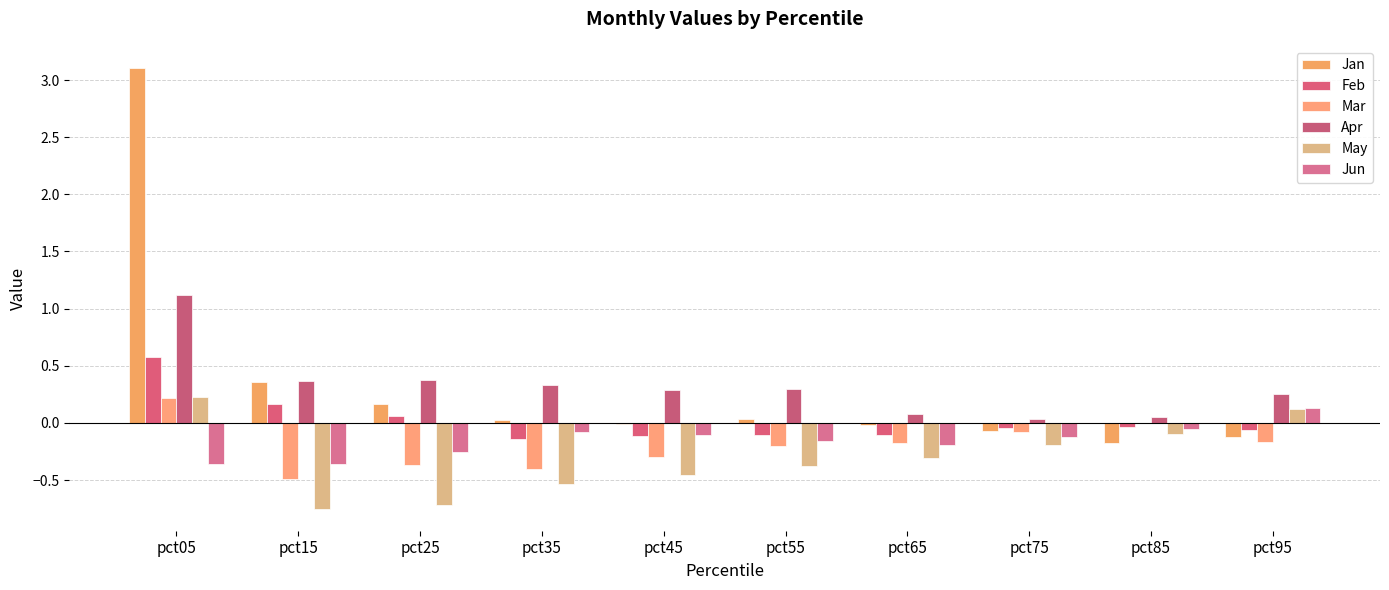

Count the number of data series in this chart.

6